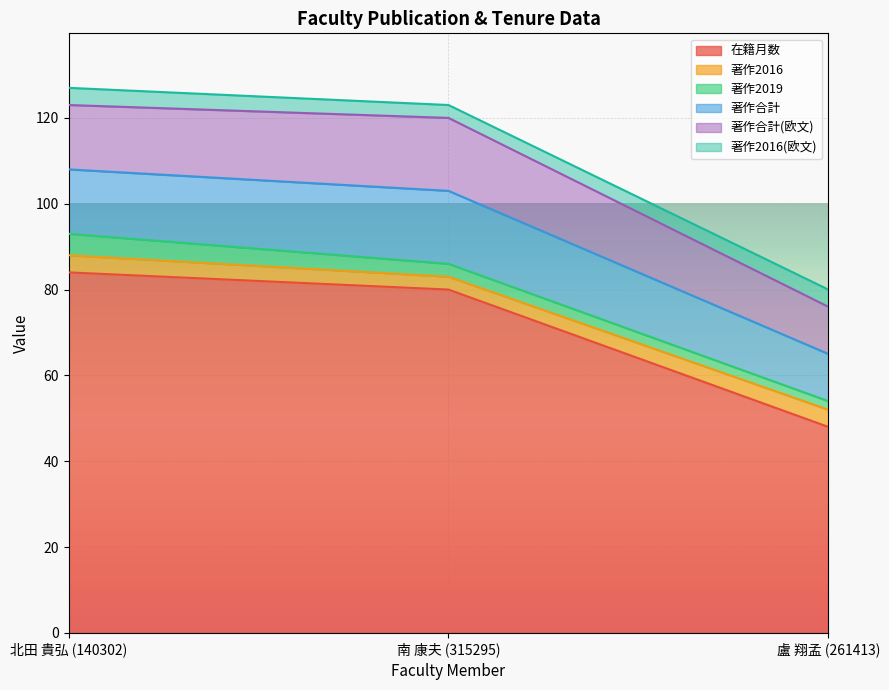

True or false: 著作2016(欧文) has a value of 3 at 北田 貴弘 (140302).

False